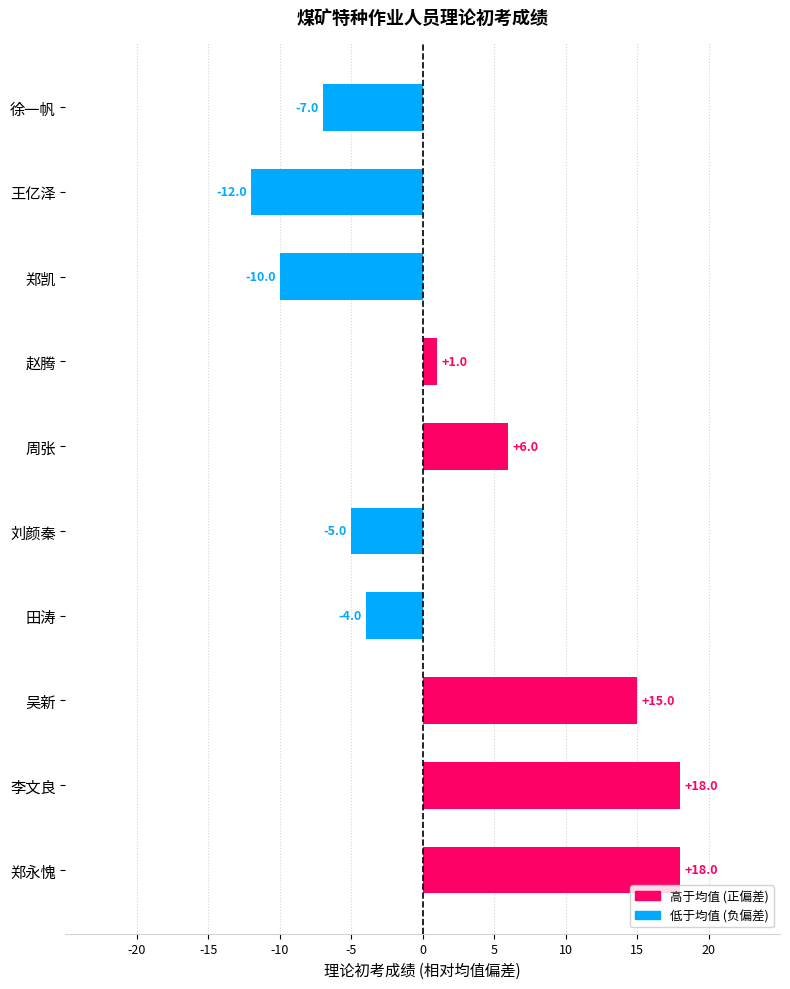

What is the value of the 10th bar from the top?

18